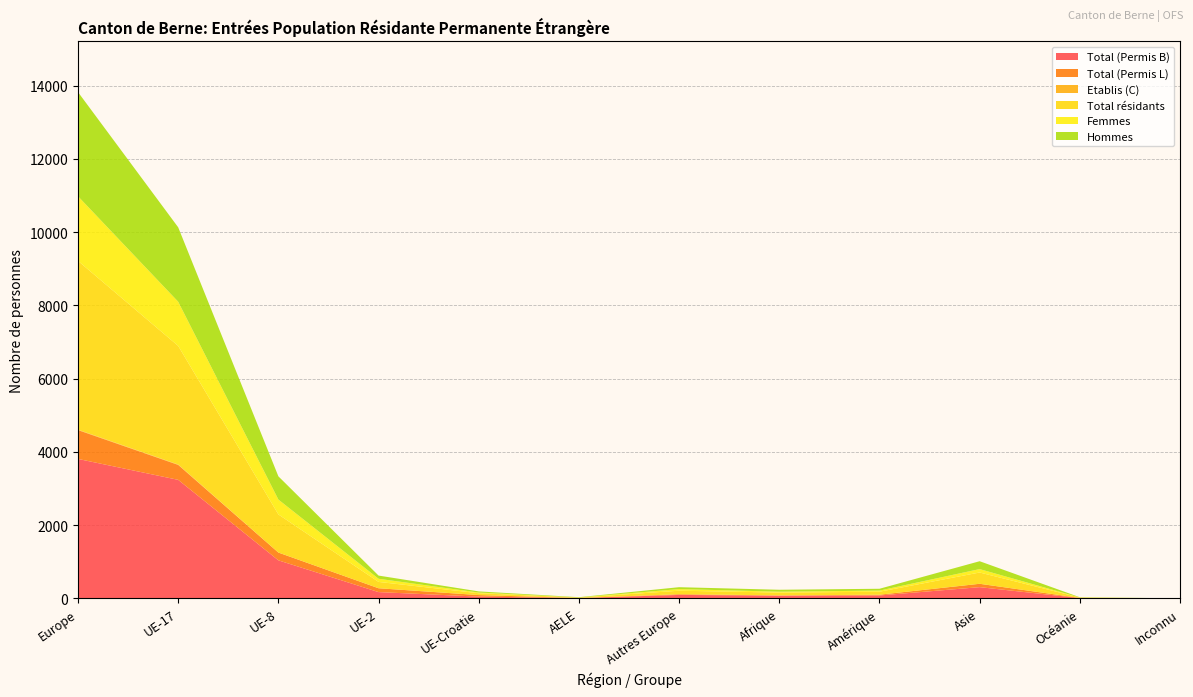

Reading left to right, what are all the values shown in this chart?

Total (Permis B): 3808	3237	1040	173	50	11	96	77	81	308	9	1
Total (Permis L): 787	408	212	105	42	1	19	4	21	92	5	0
Etablis (C): 12	11	1	0	0	0	0	2	0	0	0	0
Total résidants: 4607	3237	1040	173	50	11	96	77	81	308	9	1
Femmes: 1764	1206	406	86	19	2	45	24	31	93	3	0
Hommes: 2843	2031	634	87	31	9	51	53	50	215	6	1